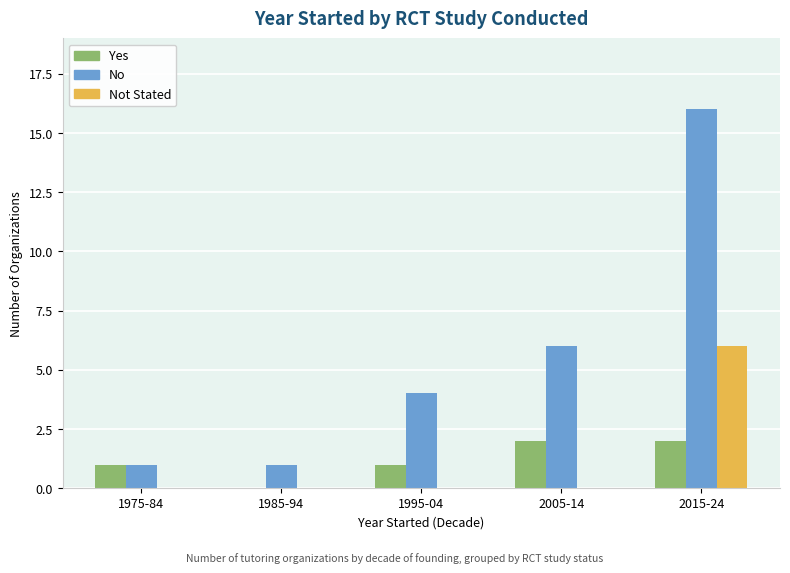

Which series has the largest total across all categories?

No